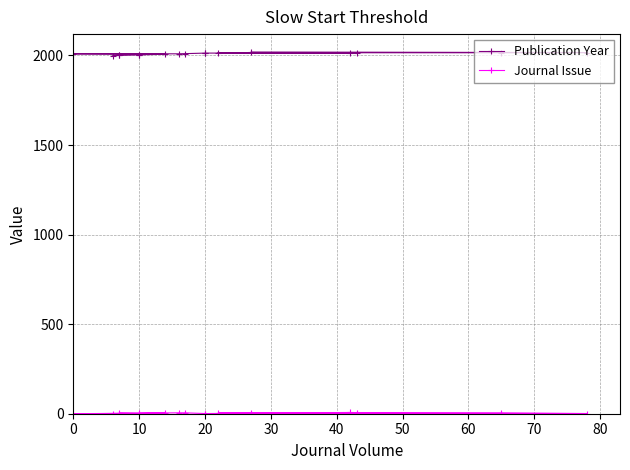

What is the difference between the maximum and second lowest values in the Journal Issue series?

6